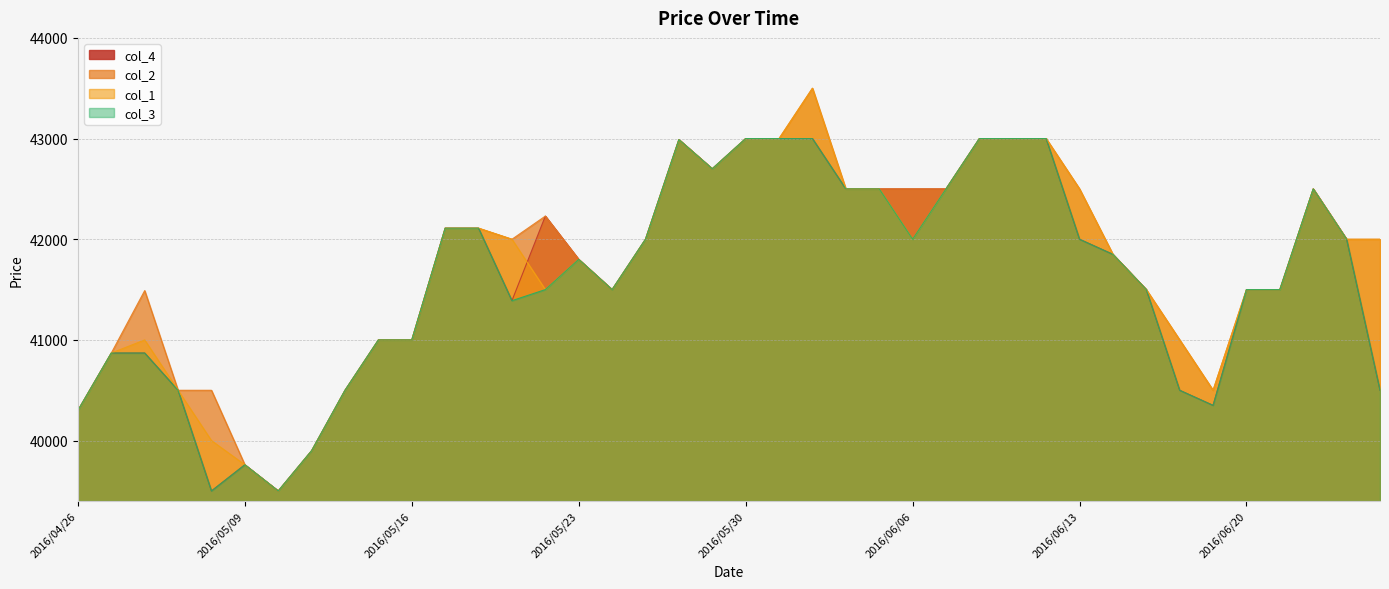

Which series has the widest spread of values?

col_1